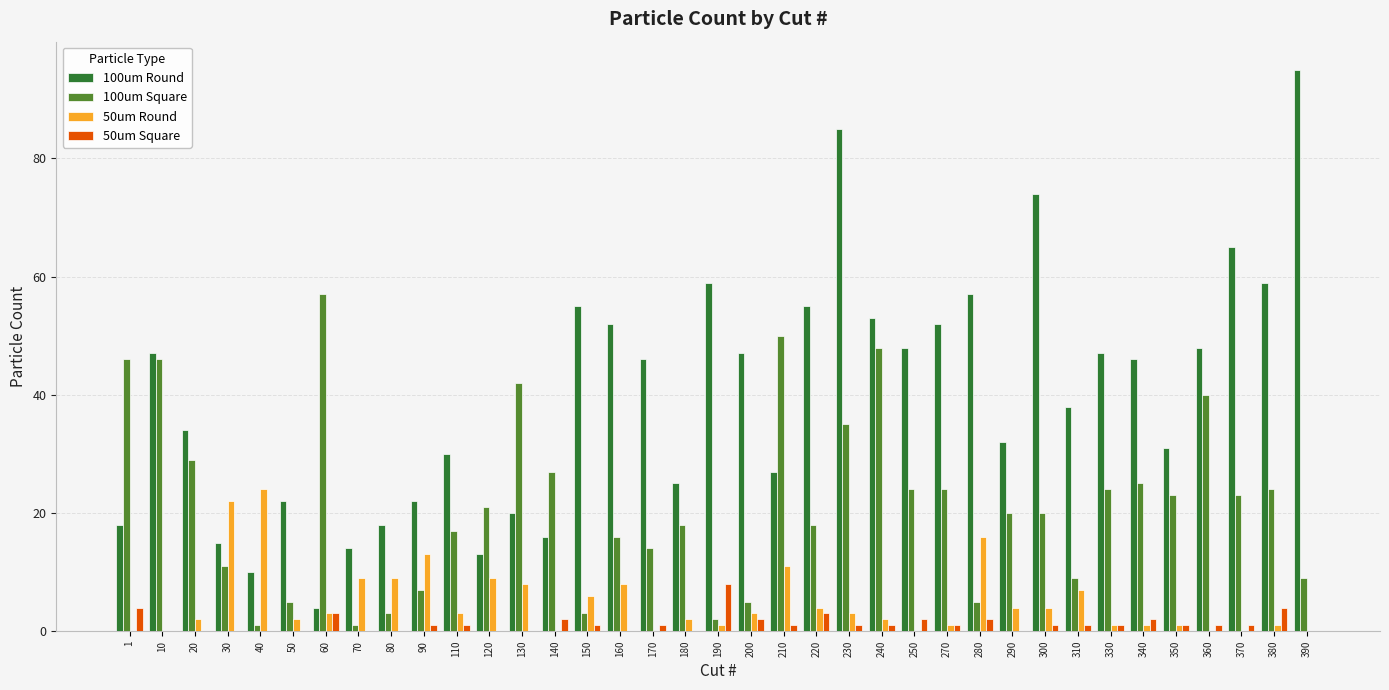

Reading left to right, list all the values displayed in this chart.

100um Round: 1=18	10=47	20=34	30=15	40=10	50=22	60=4	70=14	80=18	90=22	110=30	120=13	130=20	140=16	150=55	160=52	170=46	180=25	190=59	200=47	210=27	220=55	230=85	240=53	250=48	270=52	280=57	290=32	300=74	310=38	330=47	340=46	350=31	360=48	370=65	380=59	390=95
100um Square: 1=46	10=46	20=29	30=11	40=1	50=5	60=57	70=1	80=3	90=7	110=17	120=21	130=42	140=27	150=3	160=16	170=14	180=18	190=2	200=5	210=50	220=18	230=35	240=48	250=24	270=24	280=5	290=20	300=20	310=9	330=24	340=25	350=23	360=40	370=23	380=24	390=9
50um Round: 1=0	10=0	20=2	30=22	40=24	50=2	60=3	70=9	80=9	90=13	110=3	120=9	130=8	140=0	150=6	160=8	170=0	180=2	190=1	200=3	210=11	220=4	230=3	240=2	250=0	270=1	280=16	290=4	300=4	310=7	330=1	340=1	350=1	360=0	370=0	380=1	390=0
50um Square: 1=4	10=0	20=0	30=0	40=0	50=0	60=3	70=0	80=0	90=1	110=1	120=0	130=0	140=2	150=1	160=0	170=1	180=0	190=8	200=2	210=1	220=3	230=1	240=1	250=2	270=1	280=2	290=0	300=1	310=1	330=1	340=2	350=1	360=1	370=1	380=4	390=0